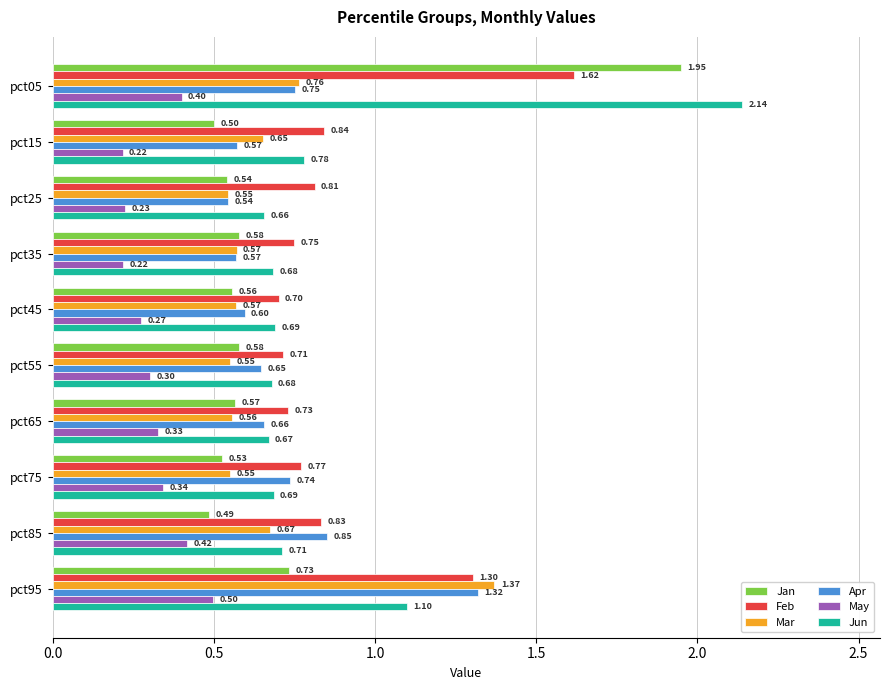

At which label does Jun reach its minimum?

pct25